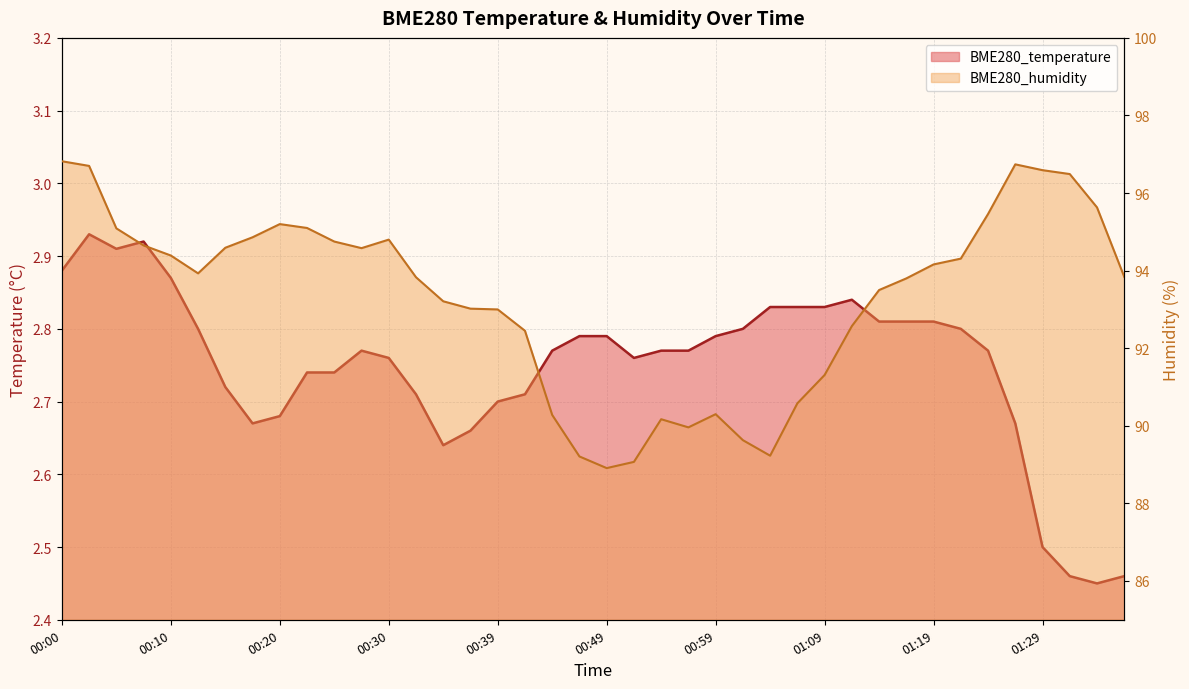

Reading left to right, what are all the values shown in this chart?

BME280_temperature: 00:00=2.9	00:02=2.9	00:05=2.9	00:07=2.9	00:10=2.9	00:12=2.8	00:15=2.7	00:17=2.7	00:20=2.7	00:22=2.7	00:25=2.7	00:27=2.8	00:30=2.8	00:32=2.7	00:35=2.6	00:37=2.7	00:39=2.7	00:42=2.7	00:44=2.8	00:47=2.8	00:49=2.8	00:52=2.8	00:54=2.8	00:57=2.8	00:59=2.8	01:02=2.8	01:04=2.8	01:07=2.8	01:09=2.8	01:12=2.8	01:14=2.8	01:16=2.8	01:19=2.8	01:21=2.8	01:24=2.8	01:26=2.7	01:29=2.5	01:31=2.5	01:34=2.5	01:36=2.5
BME280_humidity: 00:00=96.8	00:02=96.7	00:05=95.1	00:07=94.7	00:10=94.4	00:12=93.9	00:15=94.6	00:17=94.9	00:20=95.2	00:22=95.1	00:25=94.8	00:27=94.6	00:30=94.8	00:32=93.8	00:35=93.2	00:37=93.0	00:39=93.0	00:42=92.5	00:44=90.3	00:47=89.2	00:49=88.9	00:52=89.1	00:54=90.2	00:57=90.0	00:59=90.3	01:02=89.6	01:04=89.2	01:07=90.6	01:09=91.3	01:12=92.6	01:14=93.5	01:16=93.8	01:19=94.2	01:21=94.3	01:24=95.5	01:26=96.7	01:29=96.6	01:31=96.5	01:34=95.6	01:36=93.8